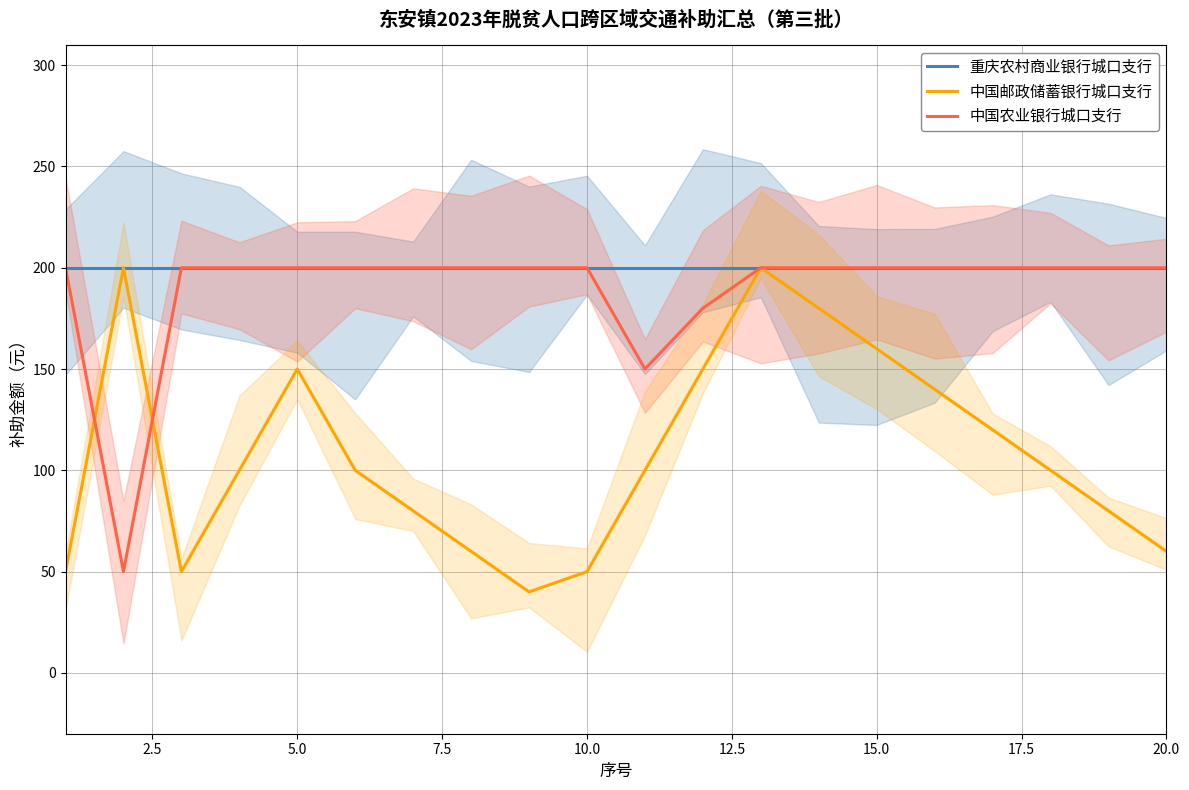

The value of 中国农业银行城口支行 at 15.0 is 104. True or false?

False